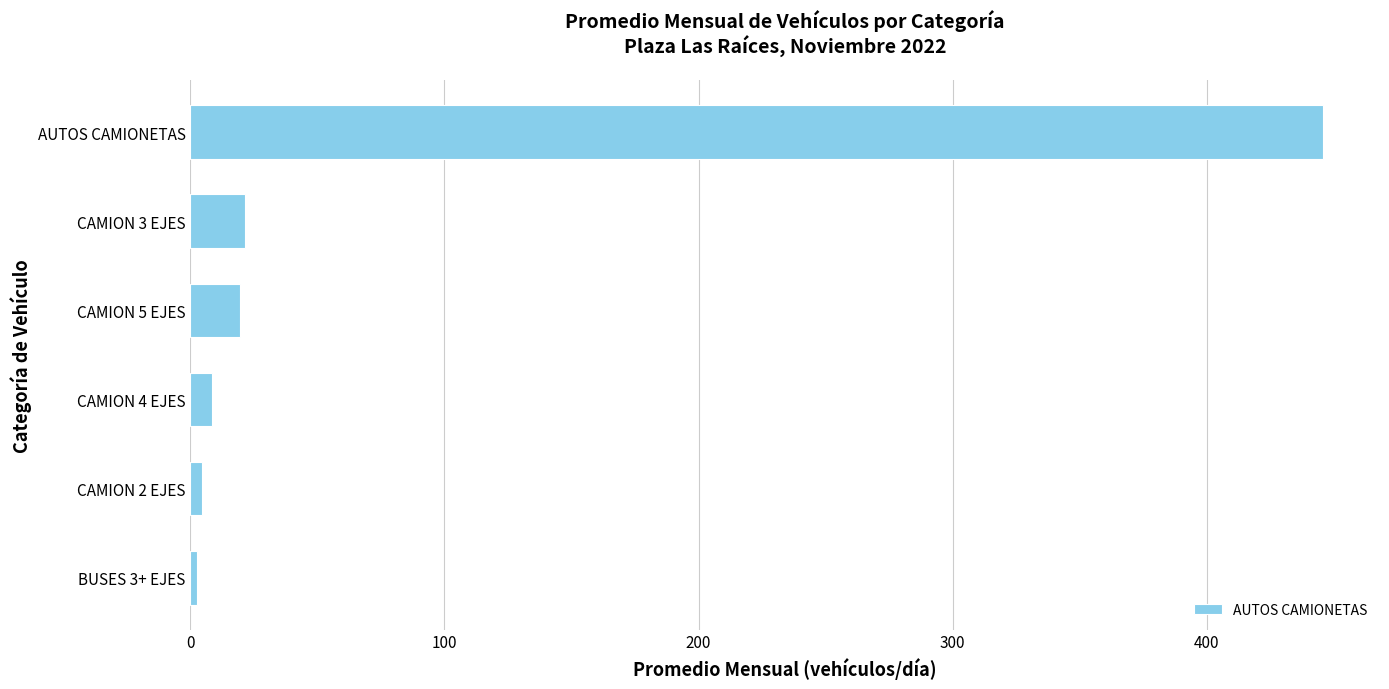

Which category has the highest value across all series?

AUTOS CAMIONETAS